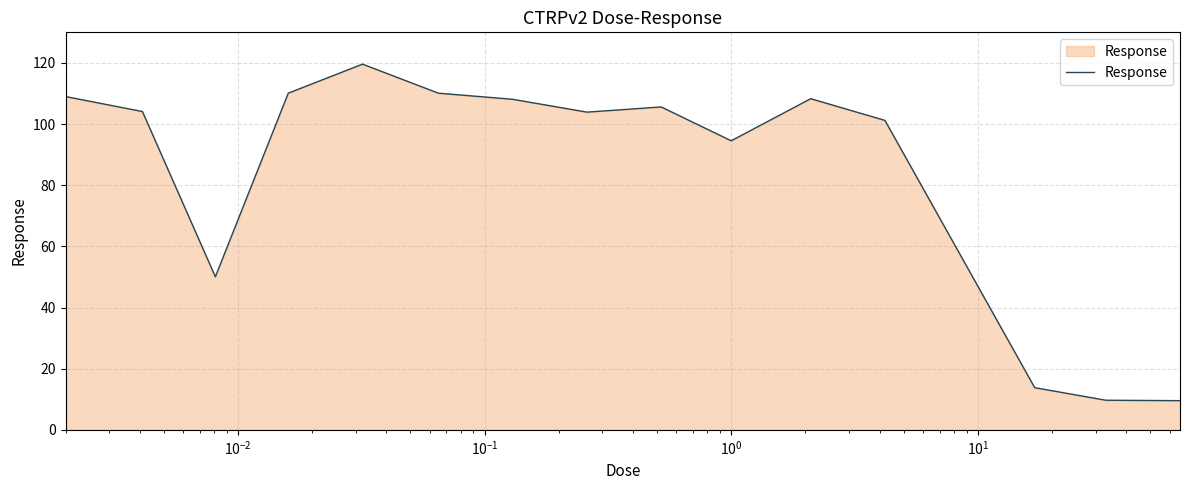

What is the greatest value displayed?

119.6